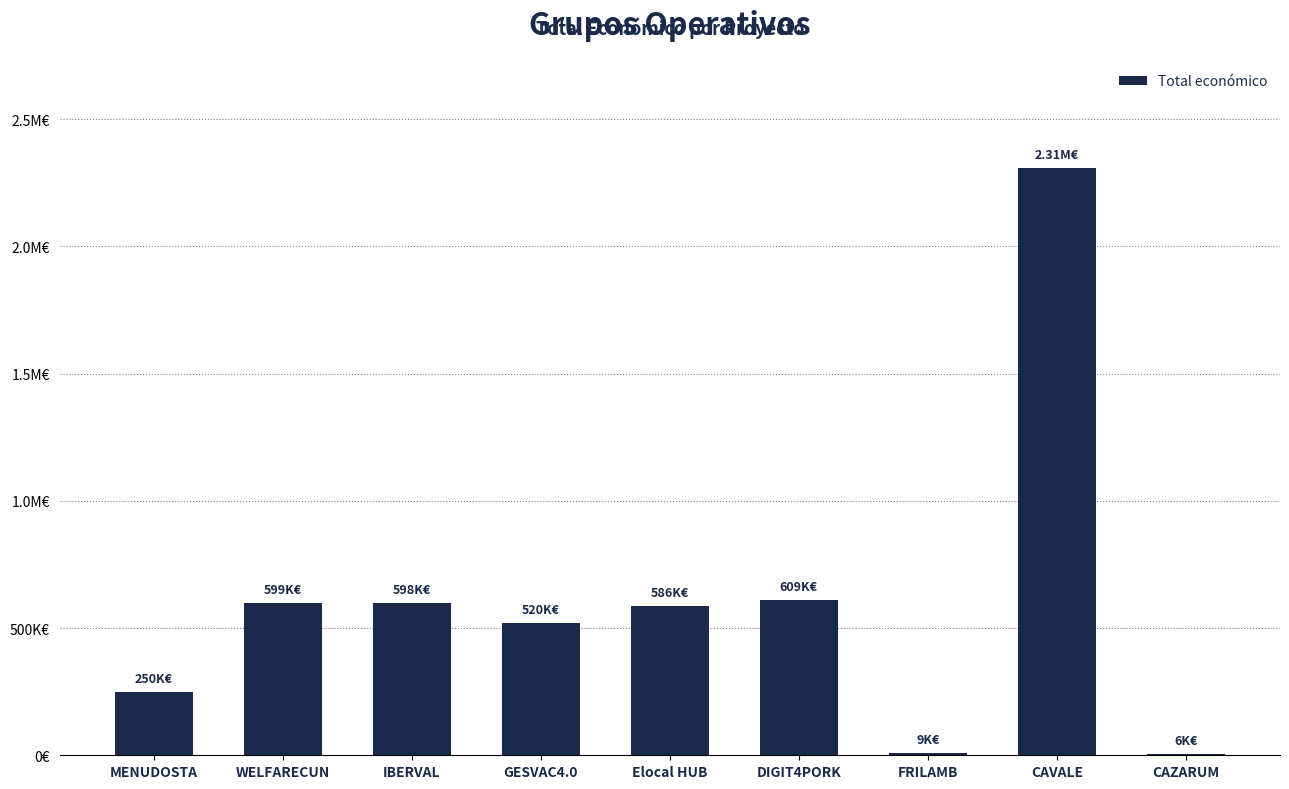

What is the label of the 3rd bar from the left?

IBERVAL